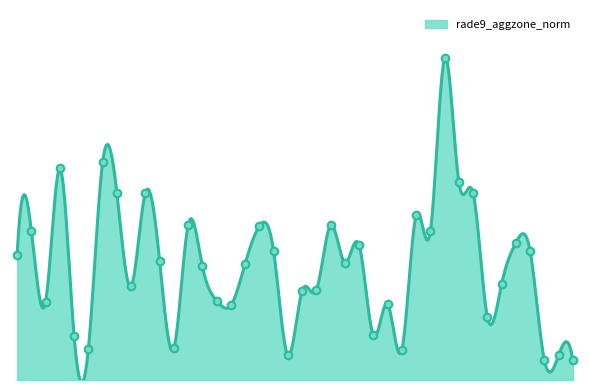

Between 1916 and 3203, which is larger?

1916